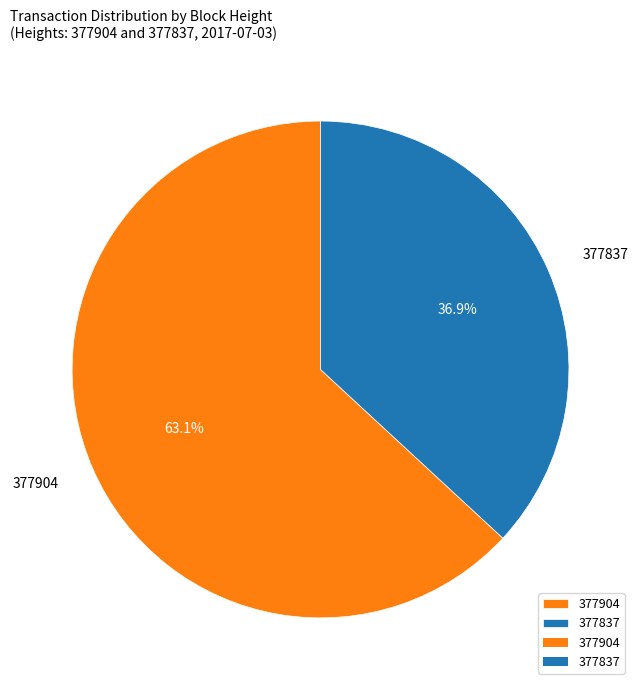

The 377904 slice represents 63% of the pie. True or false?

True